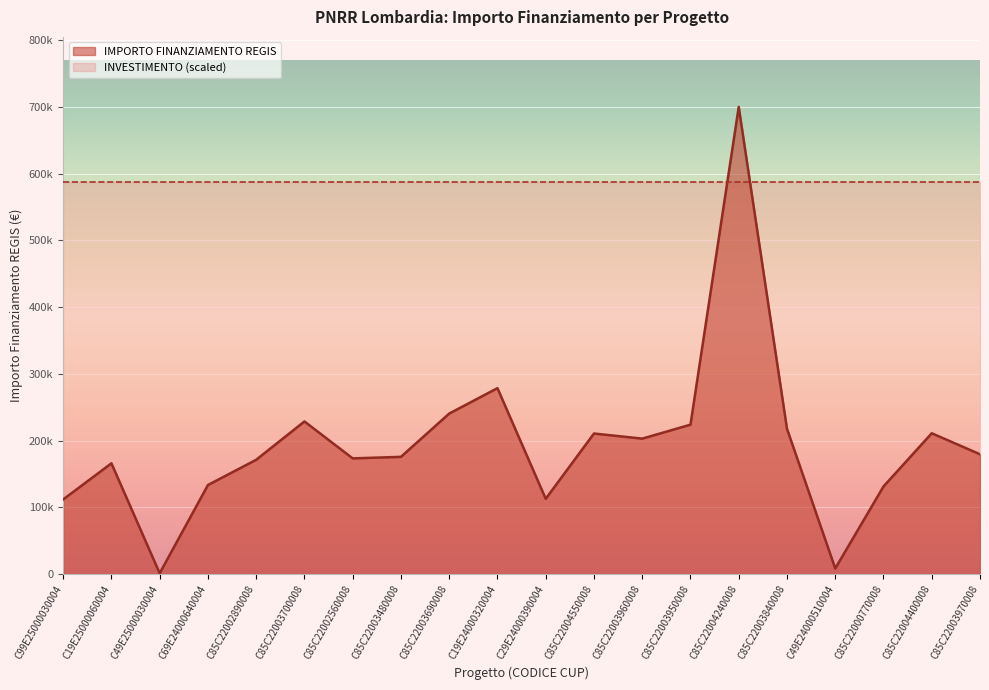

Does the chart display data point markers on the line(s)?

No